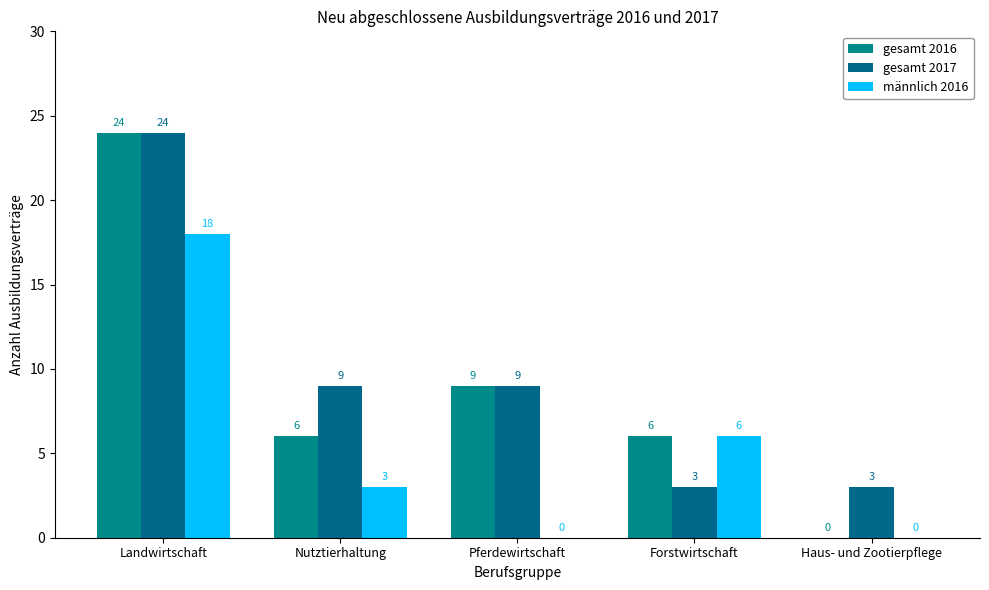

How many distinct data groups are displayed?

3